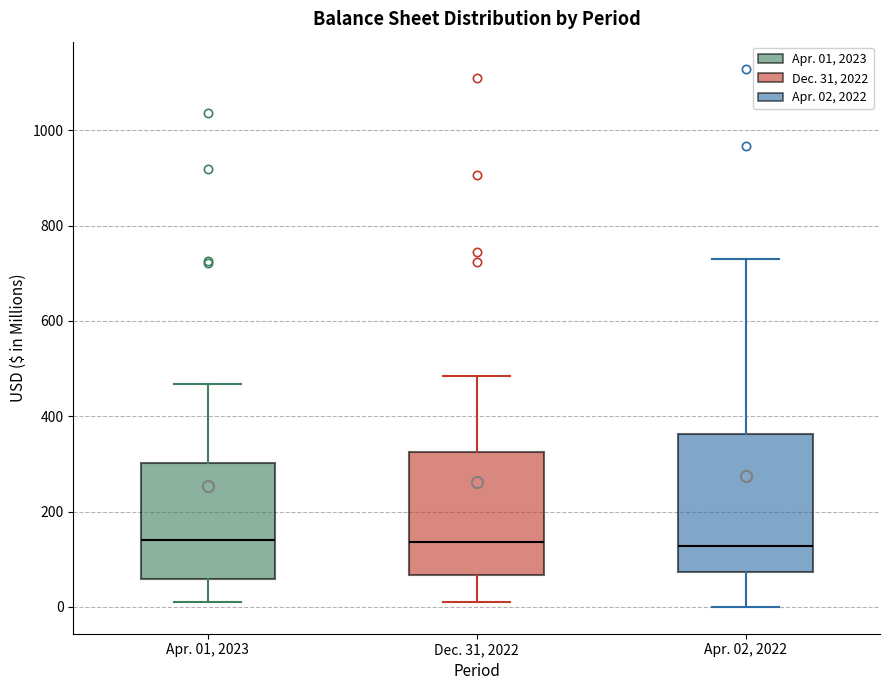

Reading left to right, transcribe this box plot: for each box, give where its median line is, the range the box spans, and where its two whiskers end, as read against the y-axis. The values are not printed on the chart, so give them approximately, as read against the axis.

Apr. 01, 2023: median 140, box 60 to 300, whiskers 20 to 460
Dec. 31, 2022: median 140, box 60 to 320, whiskers 20 to 480
Apr. 02, 2022: median 120, box 80 to 360, whiskers 0 to 720